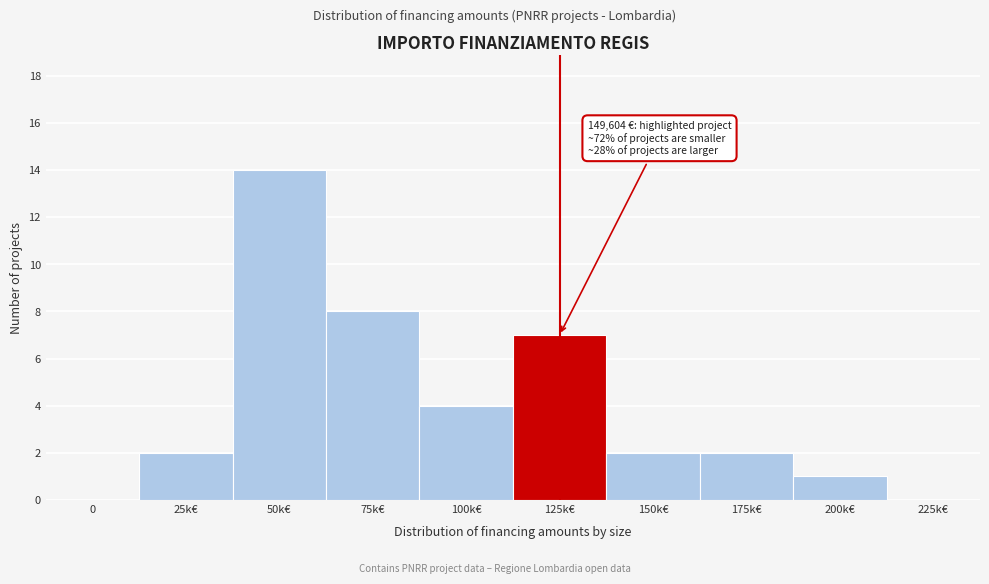

Reading left to right, extract all data points from this chart.

0=0	25k€=2	50k€=14	75k€=8	100k€=4	125k€=7	150k€=2	175k€=2	200k€=1	225k€=0